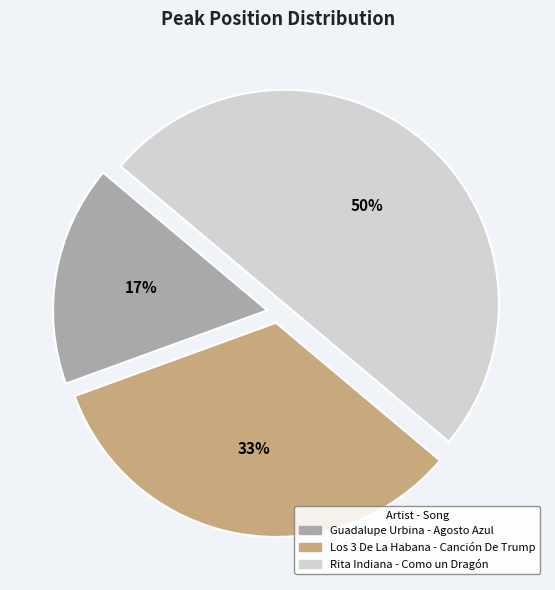

Does Guadalupe Urbina - Agosto Azul represent more than half of the total?

No